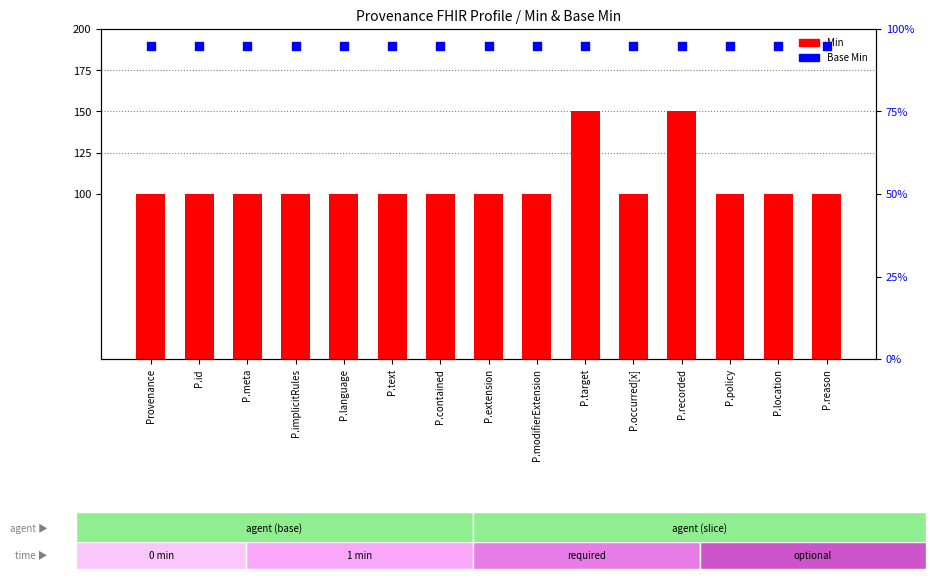

At how many categories does at least one series exceed 126?

2